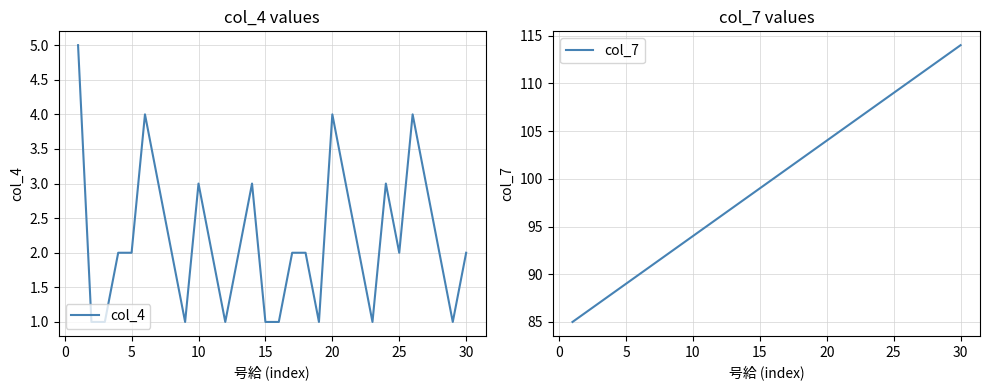

How many lines are shown in the chart?

2